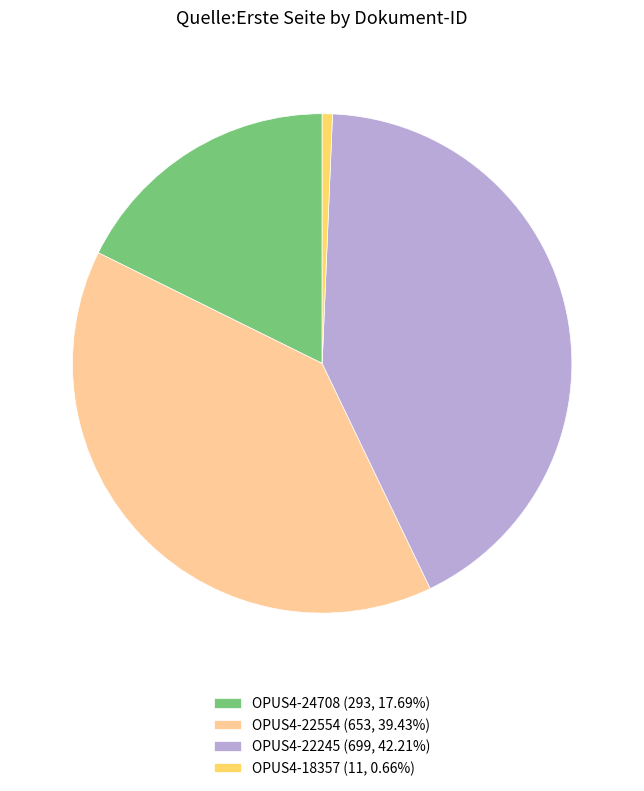

Is the sum of OPUS4-22245 (699, 42.21%) and OPUS4-18357 (11, 0.66%) greater than half?

No